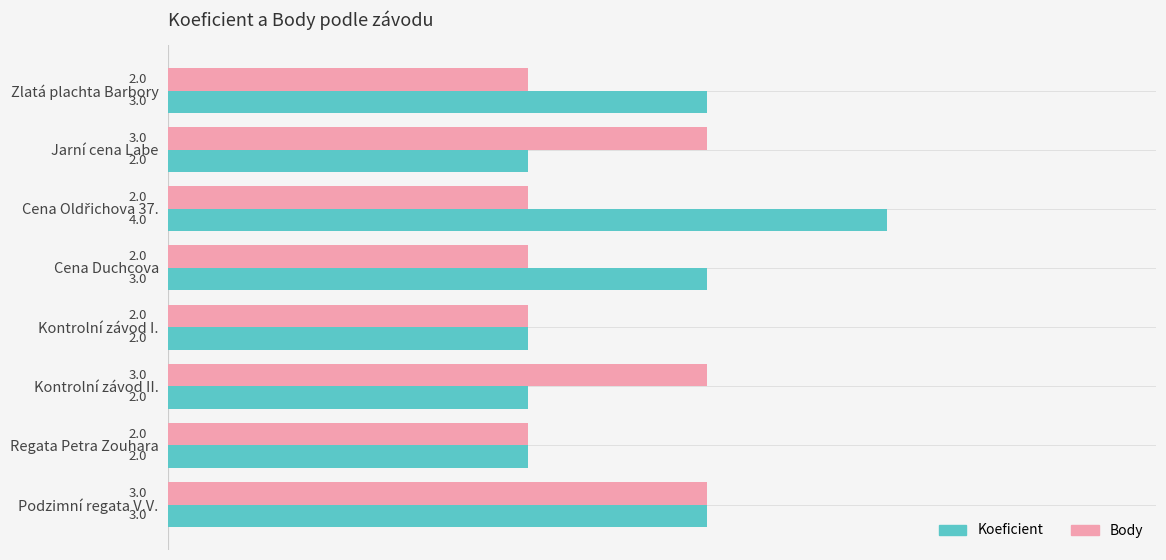

True or false: Body has a value of 3 at Jarní cena Labe.

True